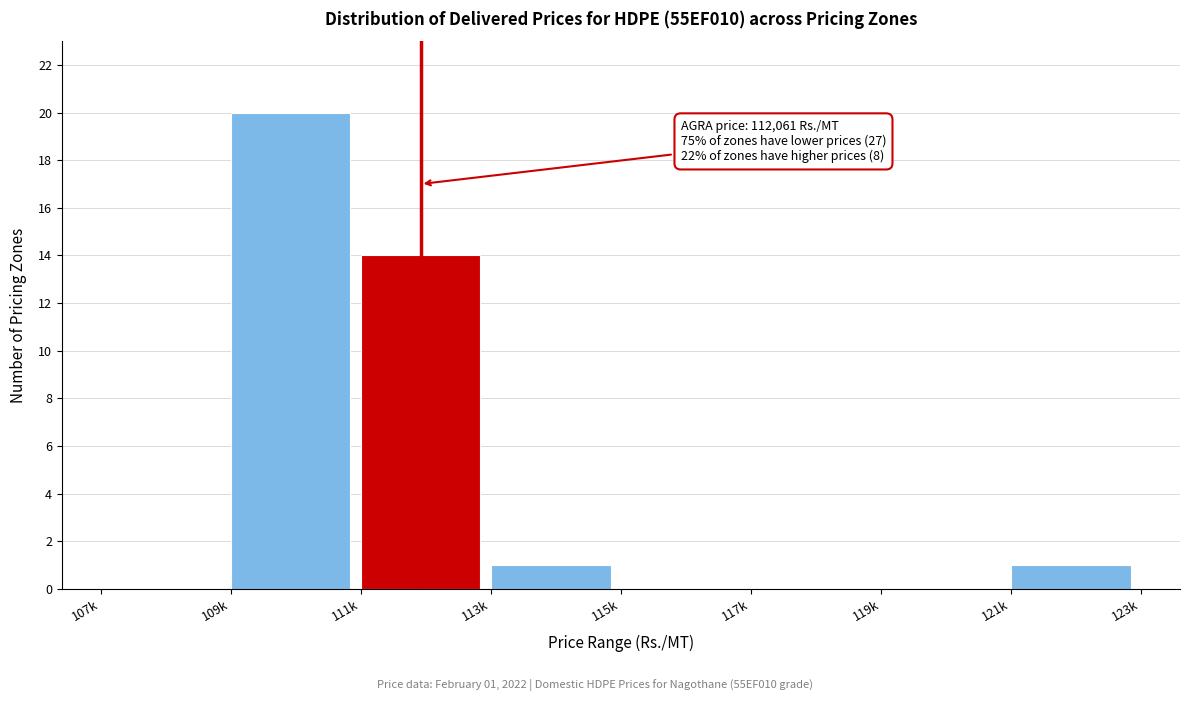

Reading right to left, extract all data points from this chart.

121k=1	119k=0	117k=0	115k=0	113k=1	111k=14	109k=20	107k=0